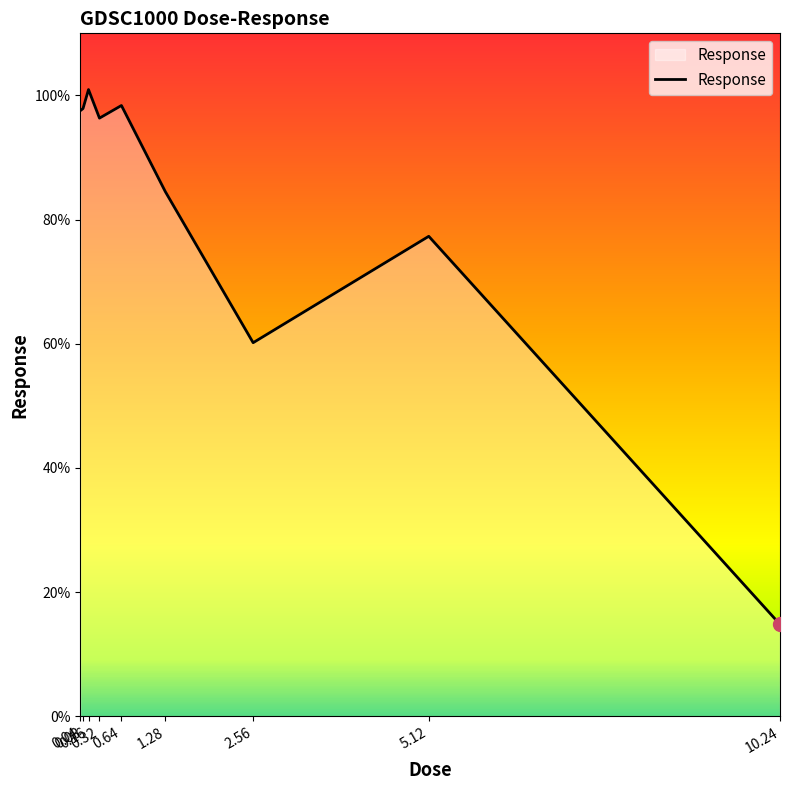

What is the difference between the second highest and second lowest values?

38.2